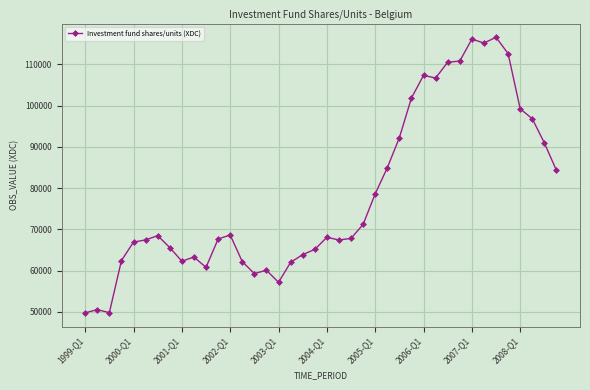

What is the value of the 4th point from the left?

62461.6